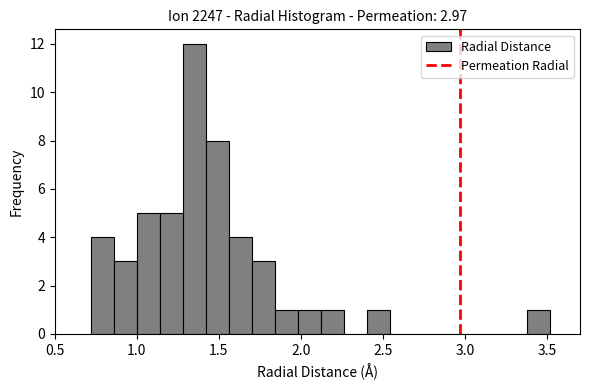

Read against the x-axis, roughly where is the centre of the tallest bar?

1.35